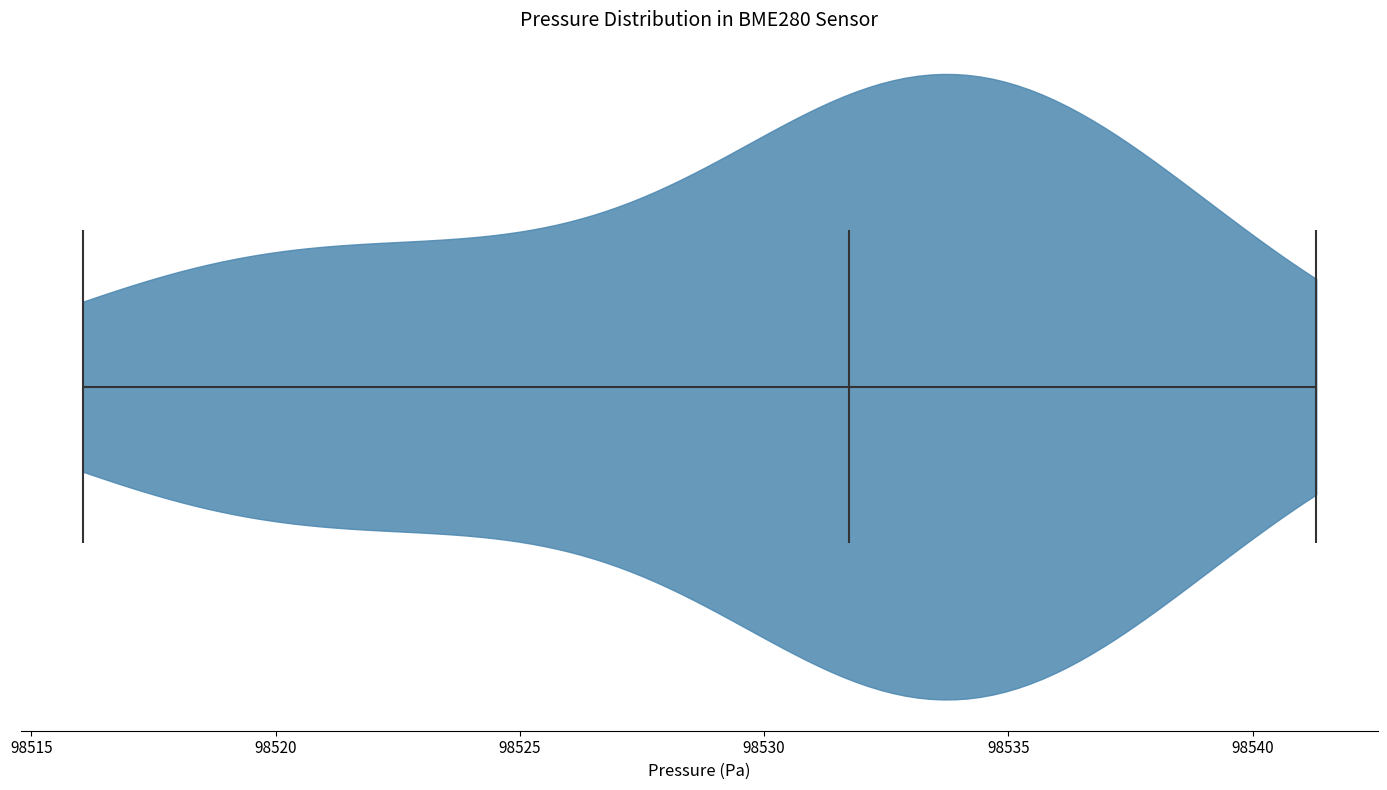

Read this violin plot against the x-axis: where its median line is, and the lowest and highest points the violin reaches. The values are not printed on the chart, so give them approximately, as read against the axis.

median line 98531.5, lowest point 98516.0, highest point 98541.5